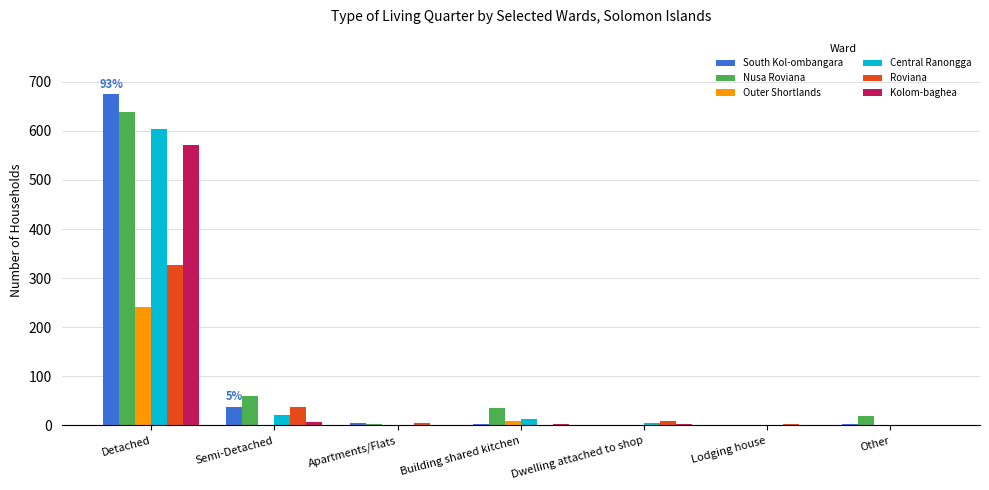

Which series has the widest spread of values?

South Kol-ombangara